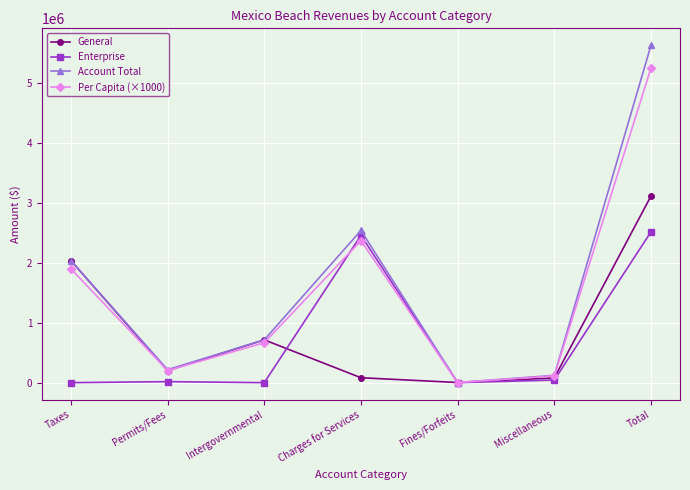

What is the sum of all Enterprise values?

5025926